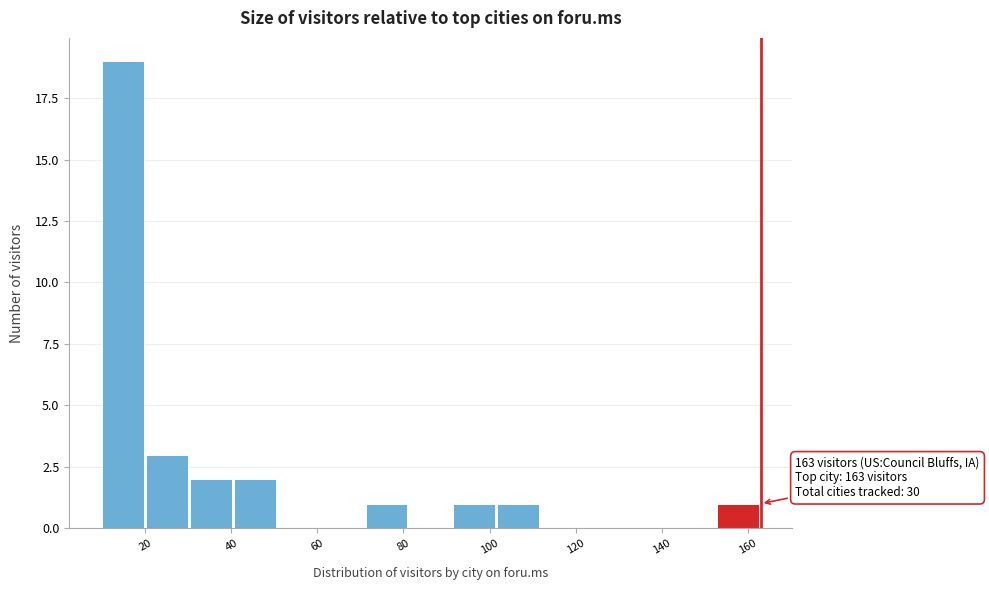

Over which range of the x-axis is the bar tallest?

10.0 to 20.2